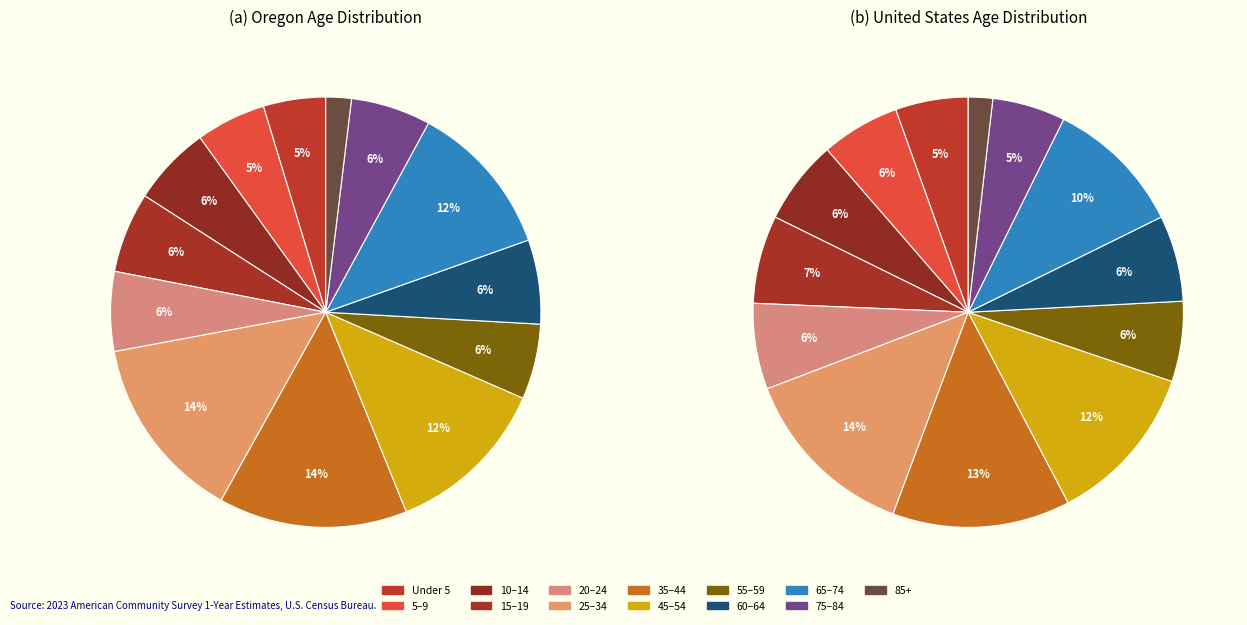

To the nearest percent, what percentage of the pie is 65 to 74 years?

12%